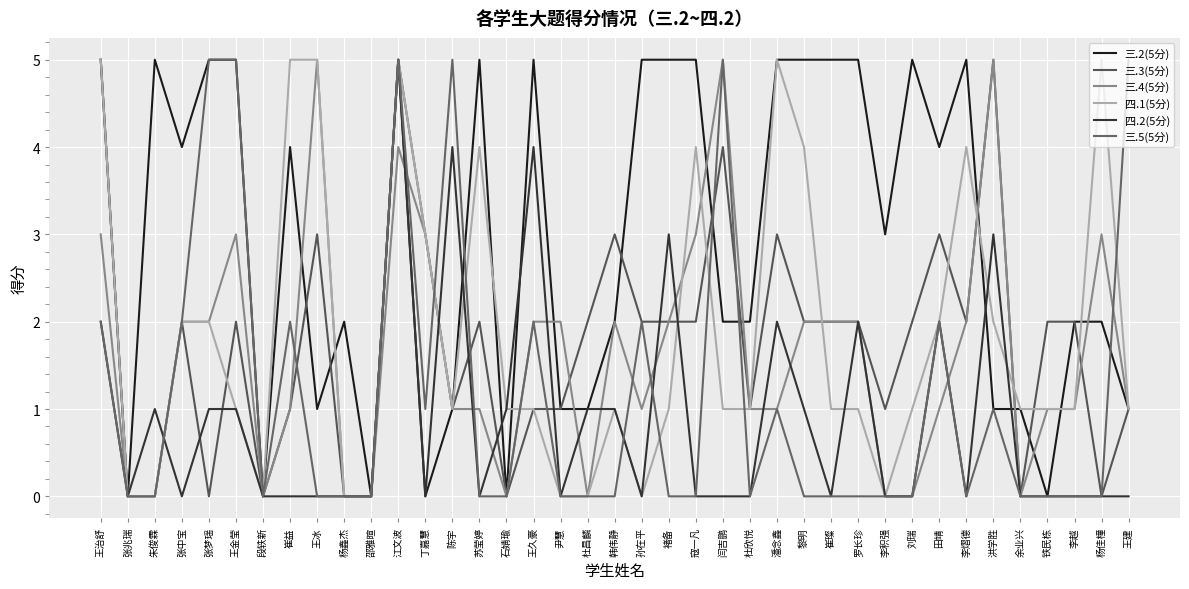

Reading left to right, list all the values displayed in this chart.

三.2(5分): 王治舒=5	张兆瑞=0	朱俊霖=5	张中宝=4	张梦瑶=5	王金莹=5	段轶新=0	崔益=4	王冰=1	杨鑫杰=2	邵雅暄=0	江文波=5	丁嘉慧=0	陈宇=1	苏莹婷=5	石婧瑜=0	王久豪=5	尹慧=1	杜昌麟=1	韩伟静=2	孙在平=5	褚备=5	寇一凡=5	闫吉鹏=2	杜欣悦=2	潘念鑫=5	黎明=5	崔璨=5	罗长珍=5	李积强=3	刘瑞=5	田靖=4	李熠德=5	洪学胜=1	余业兴=1	铁民栋=0	李越=2	杨佳橦=2	王建=1
三.3(5分): 王治舒=5	张兆瑞=0	朱俊霖=0	张中宝=2	张梦瑶=0	王金莹=2	段轶新=0	崔益=1	王冰=3	杨鑫杰=0	邵雅暄=0	江文波=5	丁嘉慧=3	陈宇=1	苏莹婷=2	石婧瑜=0	王久豪=1	尹慧=1	杜昌麟=2	韩伟静=3	孙在平=2	褚备=2	寇一凡=2	闫吉鹏=4	杜欣悦=1	潘念鑫=3	黎明=2	崔璨=2	罗长珍=2	李积强=1	刘瑞=2	田靖=3	李熠德=2	洪学胜=5	余业兴=0	铁民栋=2	李越=2	杨佳橦=0	王建=1
三.4(5分): 王治舒=3	张兆瑞=0	朱俊霖=0	张中宝=2	张梦瑶=2	王金莹=3	段轶新=0	崔益=1	王冰=5	杨鑫杰=0	邵雅暄=0	江文波=4	丁嘉慧=3	陈宇=1	苏莹婷=1	石婧瑜=0	王久豪=2	尹慧=2	杜昌麟=0	韩伟静=2	孙在平=1	褚备=2	寇一凡=3	闫吉鹏=5	杜欣悦=1	潘念鑫=1	黎明=2	崔璨=2	罗长珍=2	李积强=0	刘瑞=0	田靖=1	李熠德=2	洪学胜=5	余业兴=0	铁民栋=1	李越=1	杨佳橦=3	王建=1
四.1(5分): 王治舒=5	张兆瑞=0	朱俊霖=0	张中宝=2	张梦瑶=2	王金莹=1	段轶新=0	崔益=5	王冰=5	杨鑫杰=0	邵雅暄=0	江文波=5	丁嘉慧=3	陈宇=1	苏莹婷=4	石婧瑜=1	王久豪=1	尹慧=0	杜昌麟=0	韩伟静=1	孙在平=0	褚备=1	寇一凡=4	闫吉鹏=1	杜欣悦=1	潘念鑫=5	黎明=4	崔璨=1	罗长珍=1	李积强=0	刘瑞=1	田靖=2	李熠德=4	洪学胜=2	余业兴=1	铁民栋=1	李越=1	杨佳橦=5	王建=1
四.2(5分): 王治舒=2	张兆瑞=0	朱俊霖=1	张中宝=0	张梦瑶=1	王金莹=1	段轶新=0	崔益=0	王冰=0	杨鑫杰=0	邵雅暄=0	江文波=5	丁嘉慧=0	陈宇=4	苏莹婷=0	石婧瑜=1	王久豪=4	尹慧=0	杜昌麟=1	韩伟静=1	孙在平=0	褚备=3	寇一凡=0	闫吉鹏=0	杜欣悦=0	潘念鑫=2	黎明=1	崔璨=0	罗长珍=2	李积强=0	刘瑞=0	田靖=2	李熠德=0	洪学胜=3	余业兴=0	铁民栋=0	李越=0	杨佳橦=0	王建=0
三.5(5分): 王治舒=2	张兆瑞=0	朱俊霖=0	张中宝=2	张梦瑶=5	王金莹=5	段轶新=0	崔益=2	王冰=0	杨鑫杰=0	邵雅暄=0	江文波=5	丁嘉慧=1	陈宇=5	苏莹婷=0	石婧瑜=0	王久豪=2	尹慧=0	杜昌麟=0	韩伟静=0	孙在平=2	褚备=0	寇一凡=0	闫吉鹏=5	杜欣悦=0	潘念鑫=1	黎明=0	崔璨=0	罗长珍=0	李积强=0	刘瑞=0	田靖=2	李熠德=0	洪学胜=1	余业兴=0	铁民栋=0	李越=0	杨佳橦=0	王建=5